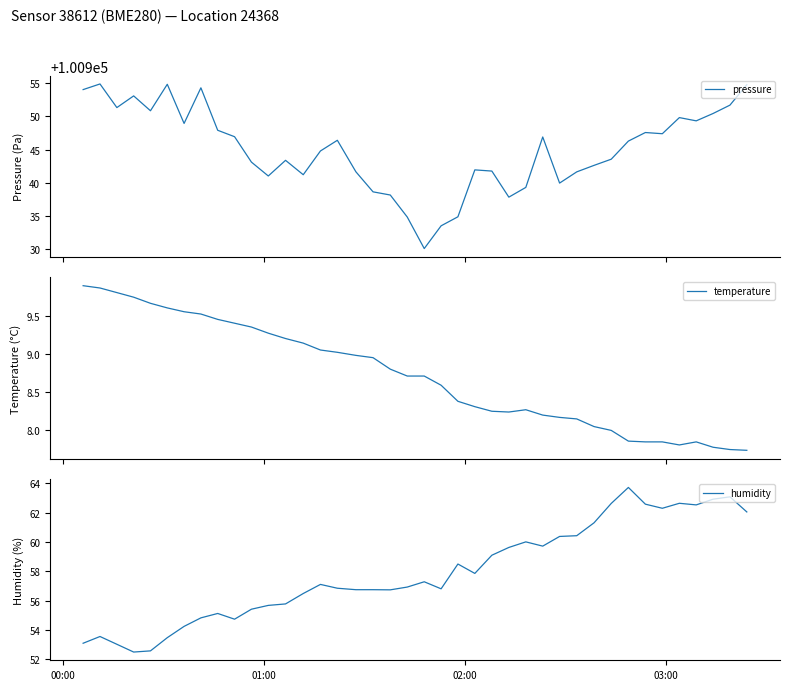

True or false: temperature has more than 1 points higher than both neighbors.

True